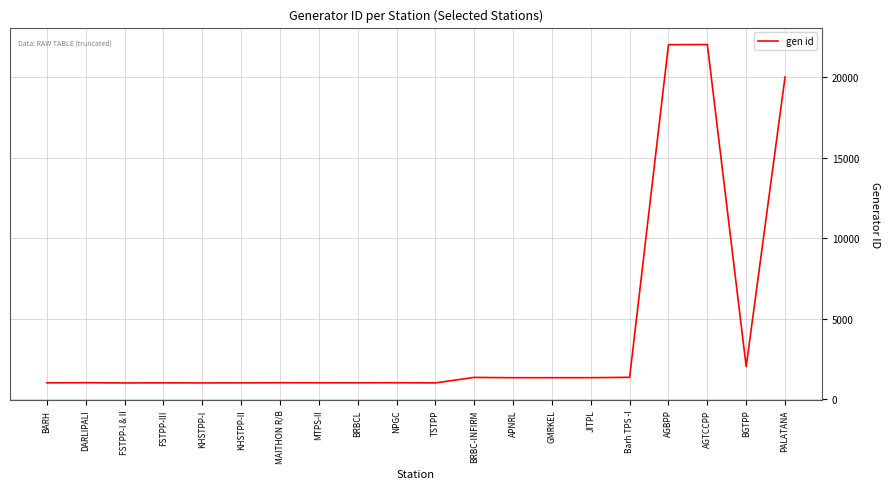

Which has a higher value, AGBPP or PALATANA?

AGBPP